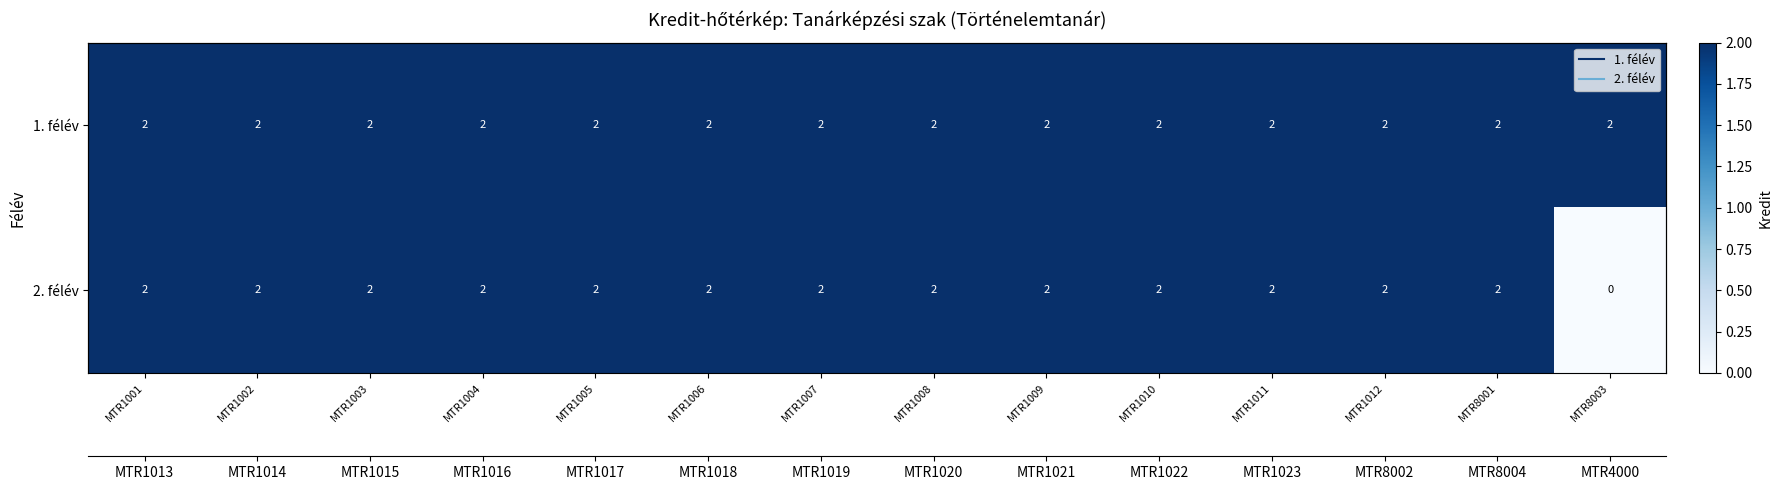

At MTR1006, list the series in order from smallest to largest.

1. félév, 2. félév